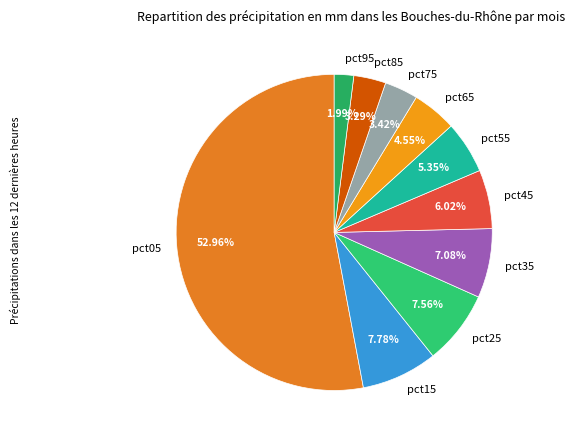

True or false: pct95 accounts for 2% of the total.

True